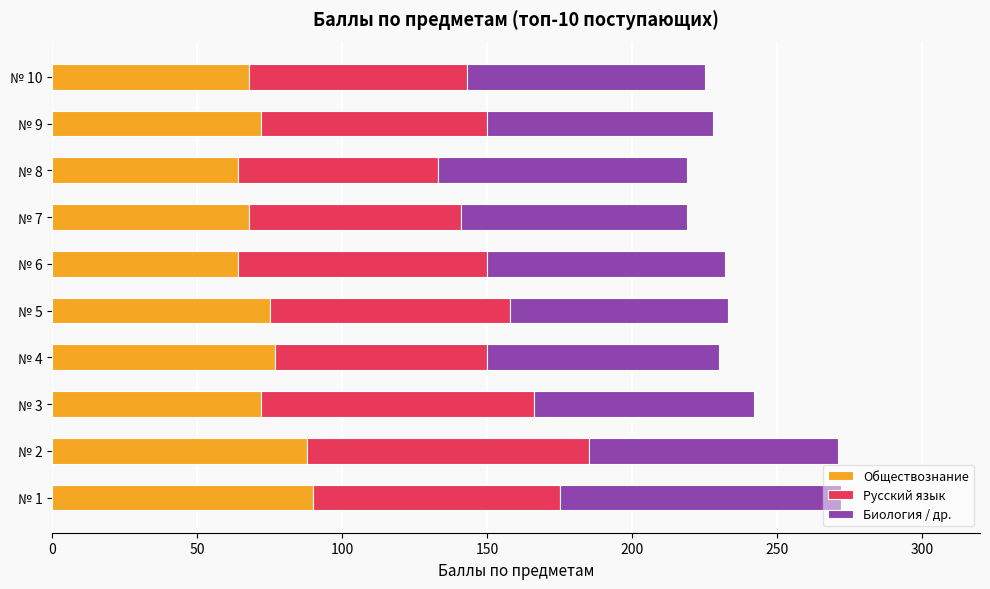

What is the difference between the maximum and minimum values in the Обществознание series?

26